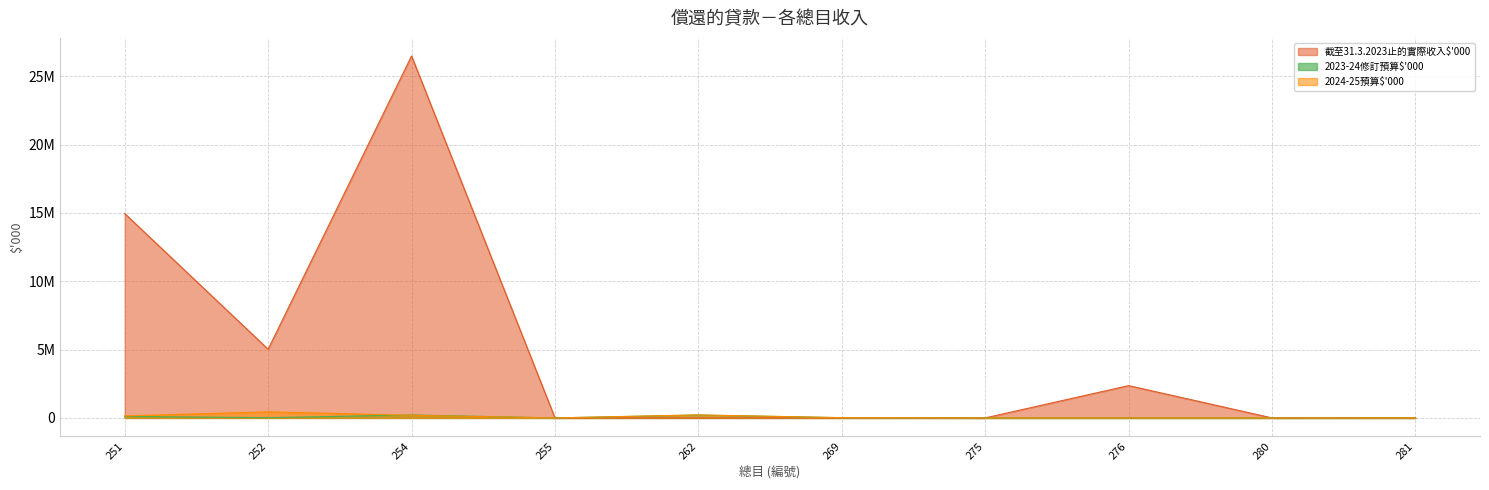

Does the chart have visible grid lines?

Yes